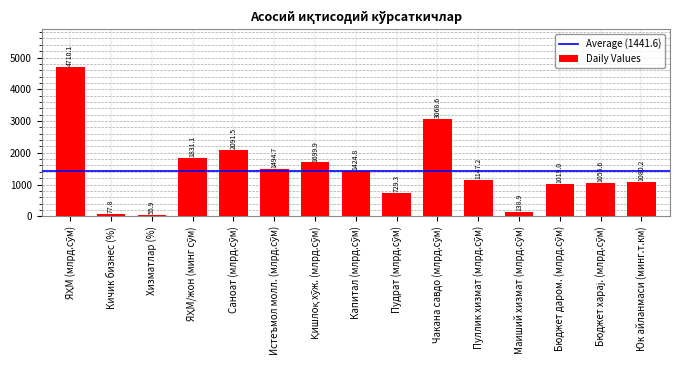

What is the value of the 3rd bar from the left?

55.9